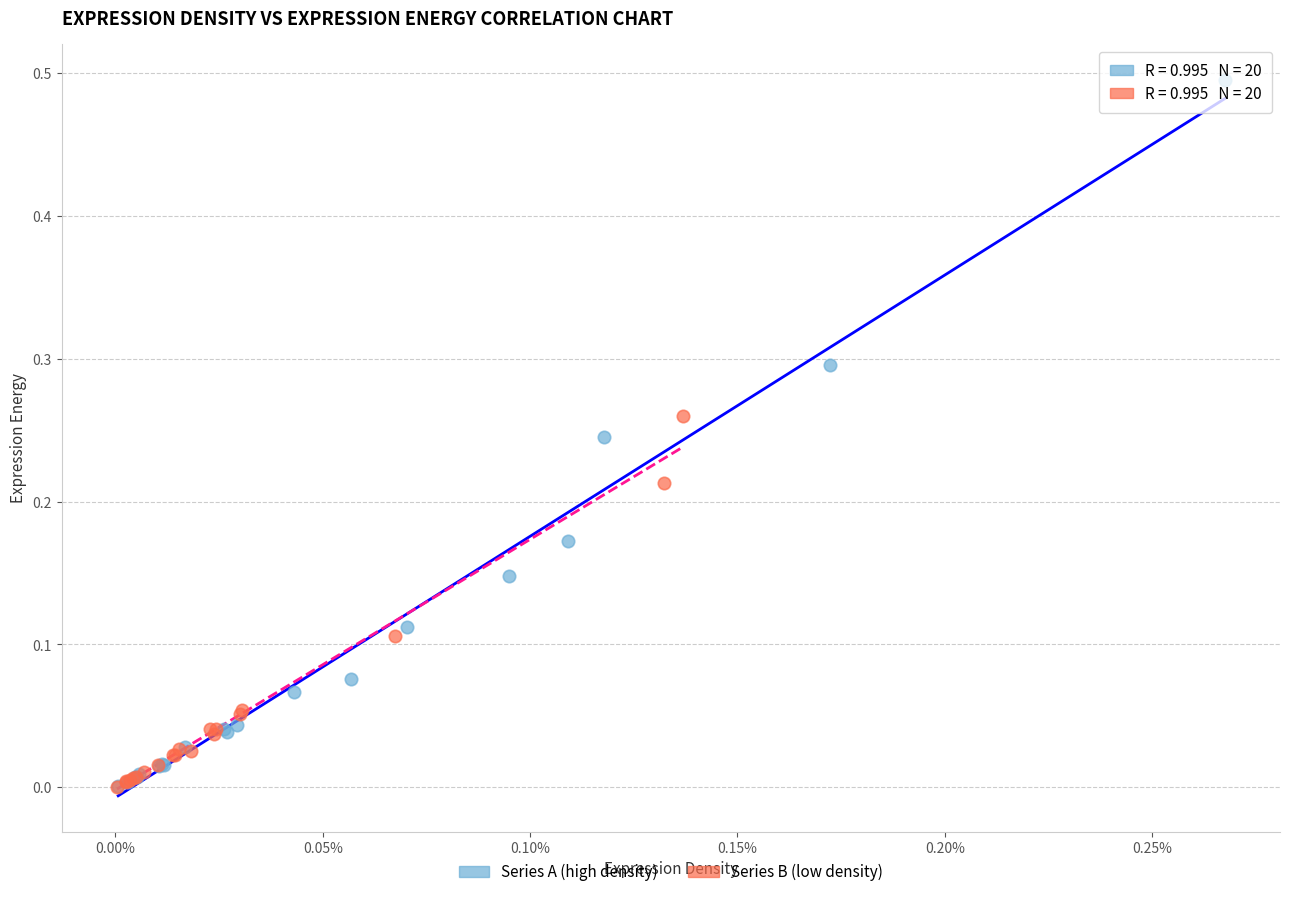

Which series contains the highest Y value?

Series A (high density)